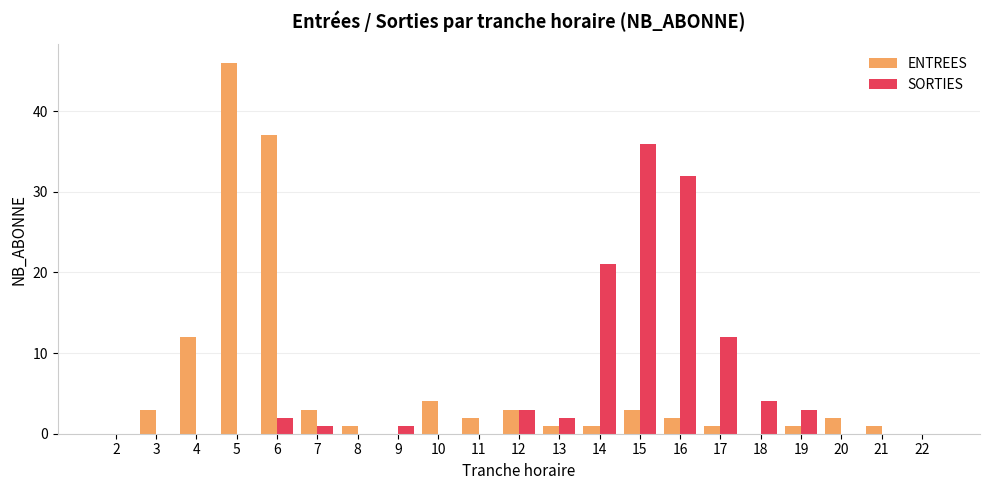

What is the sum of the ENTREES values at 6 and 18?

37